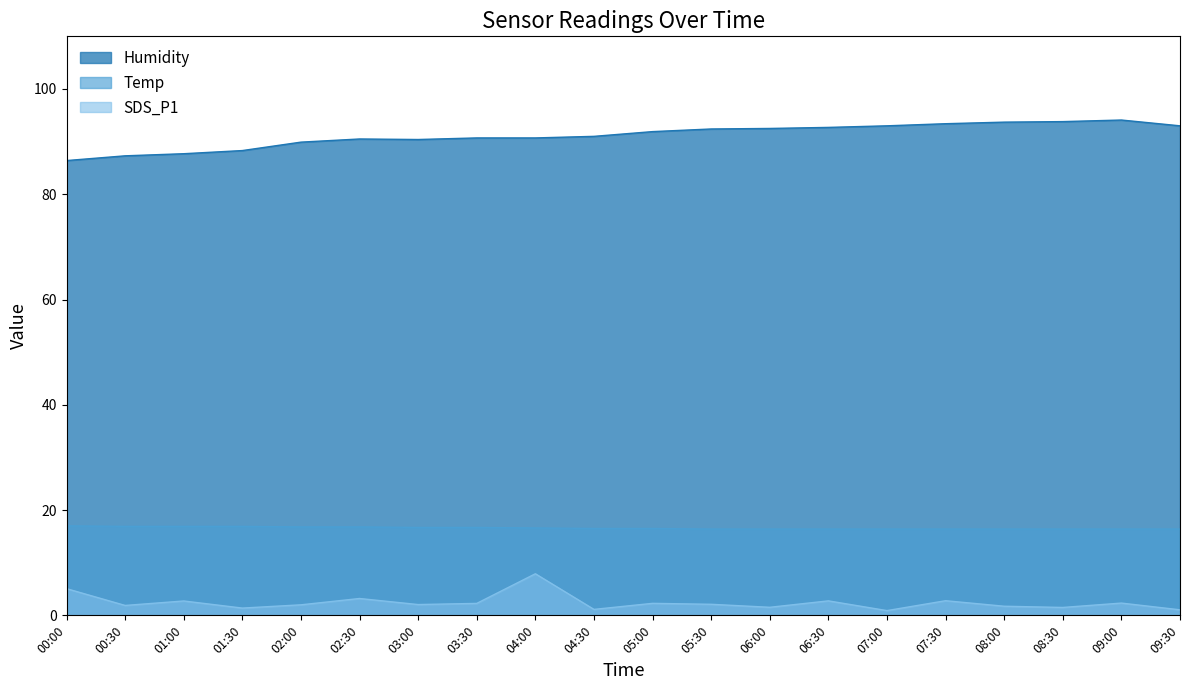

What is the spread (max minus min) of values at 04:30?

89.9